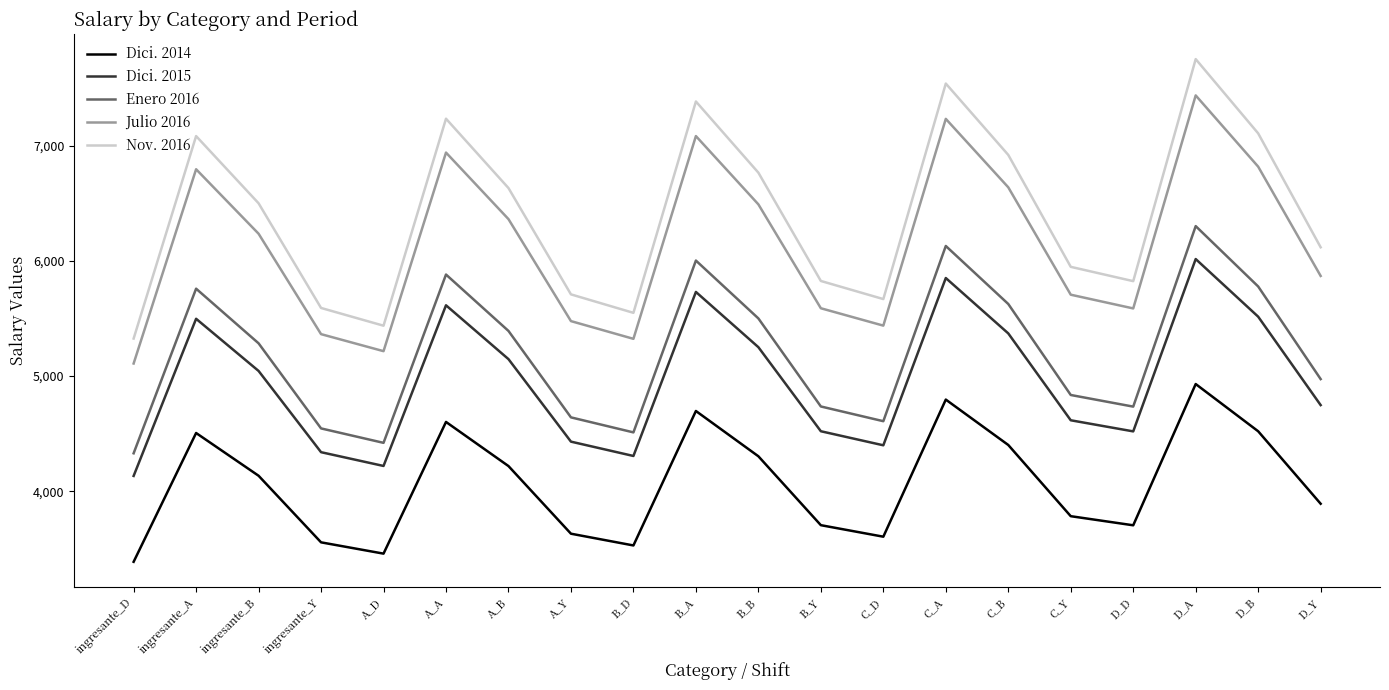

What position from the left is D_A?

18